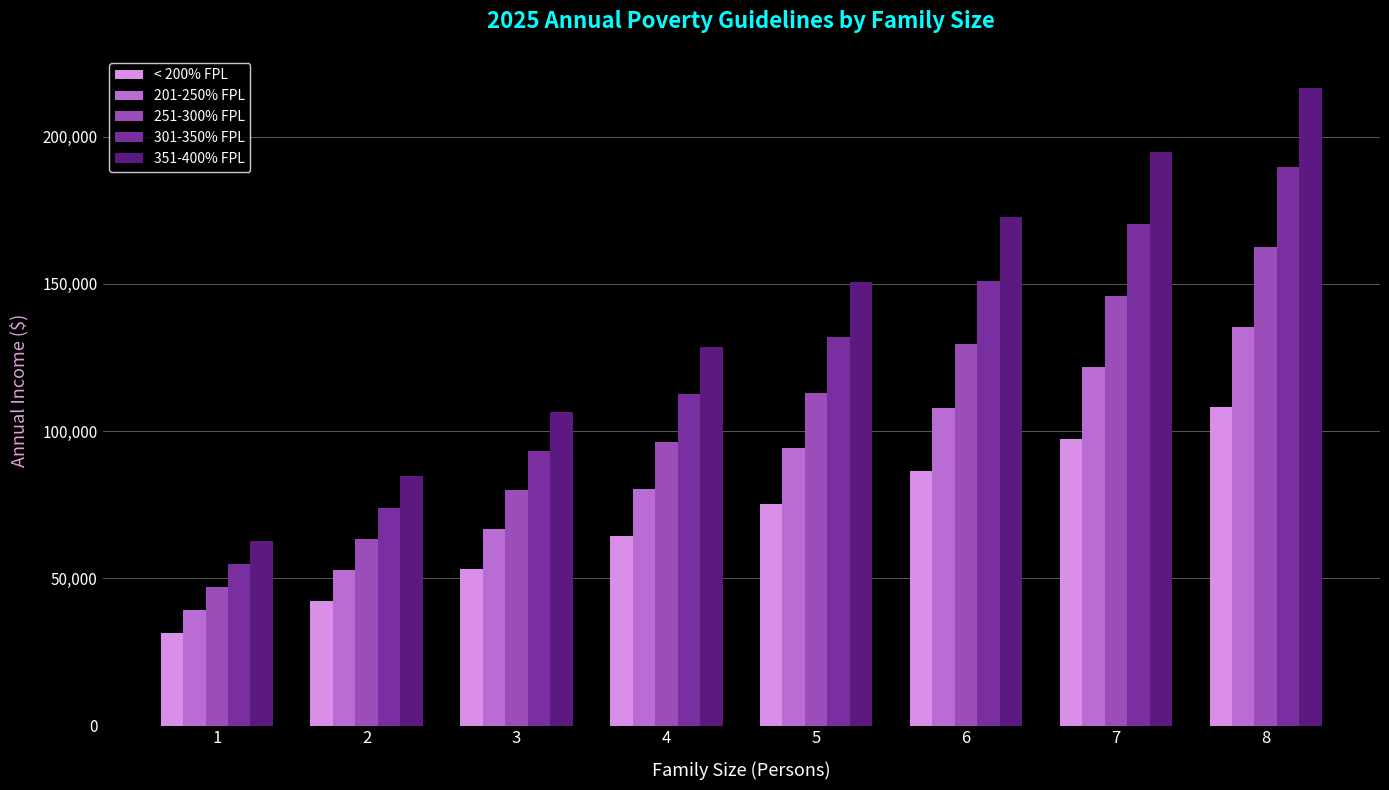

What are all the series names shown in the legend?

< 200% FPL, 201-250% FPL, 251-300% FPL, 301-350% FPL, 351-400% FPL